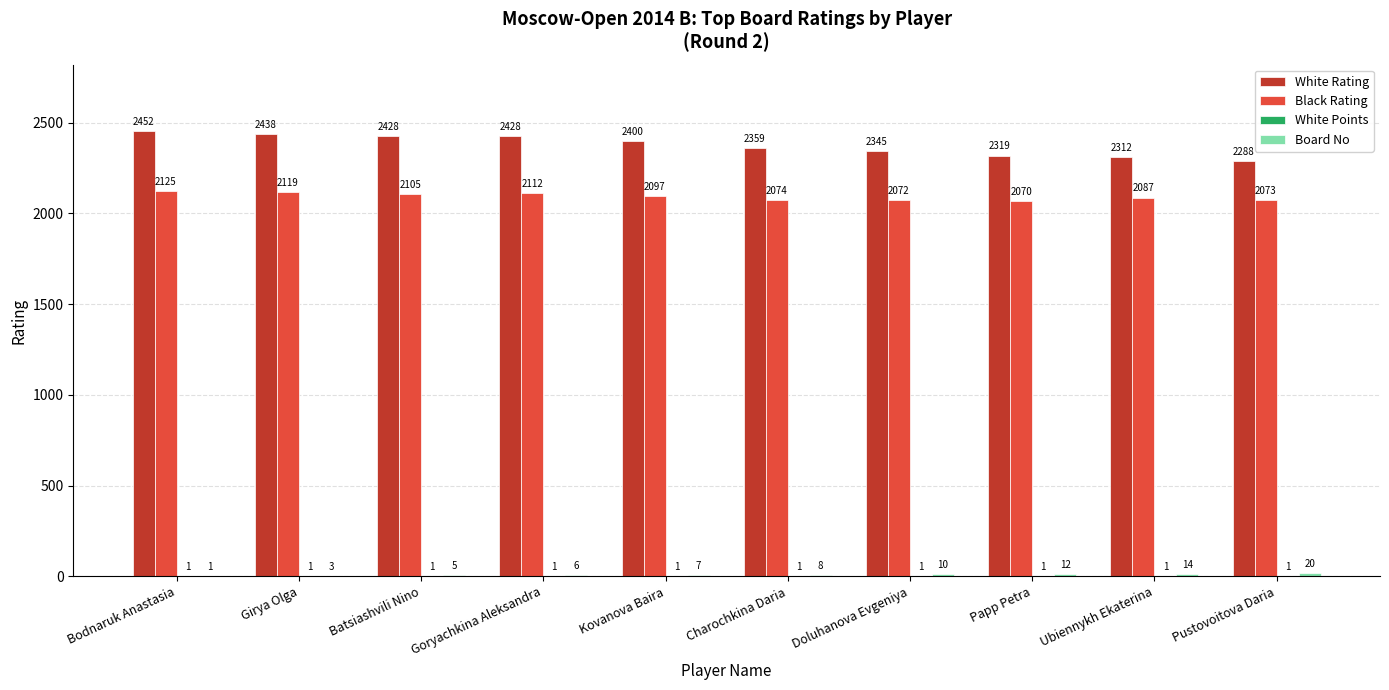

Which label corresponds to the largest value in the chart?

Bodnaruk Anastasia